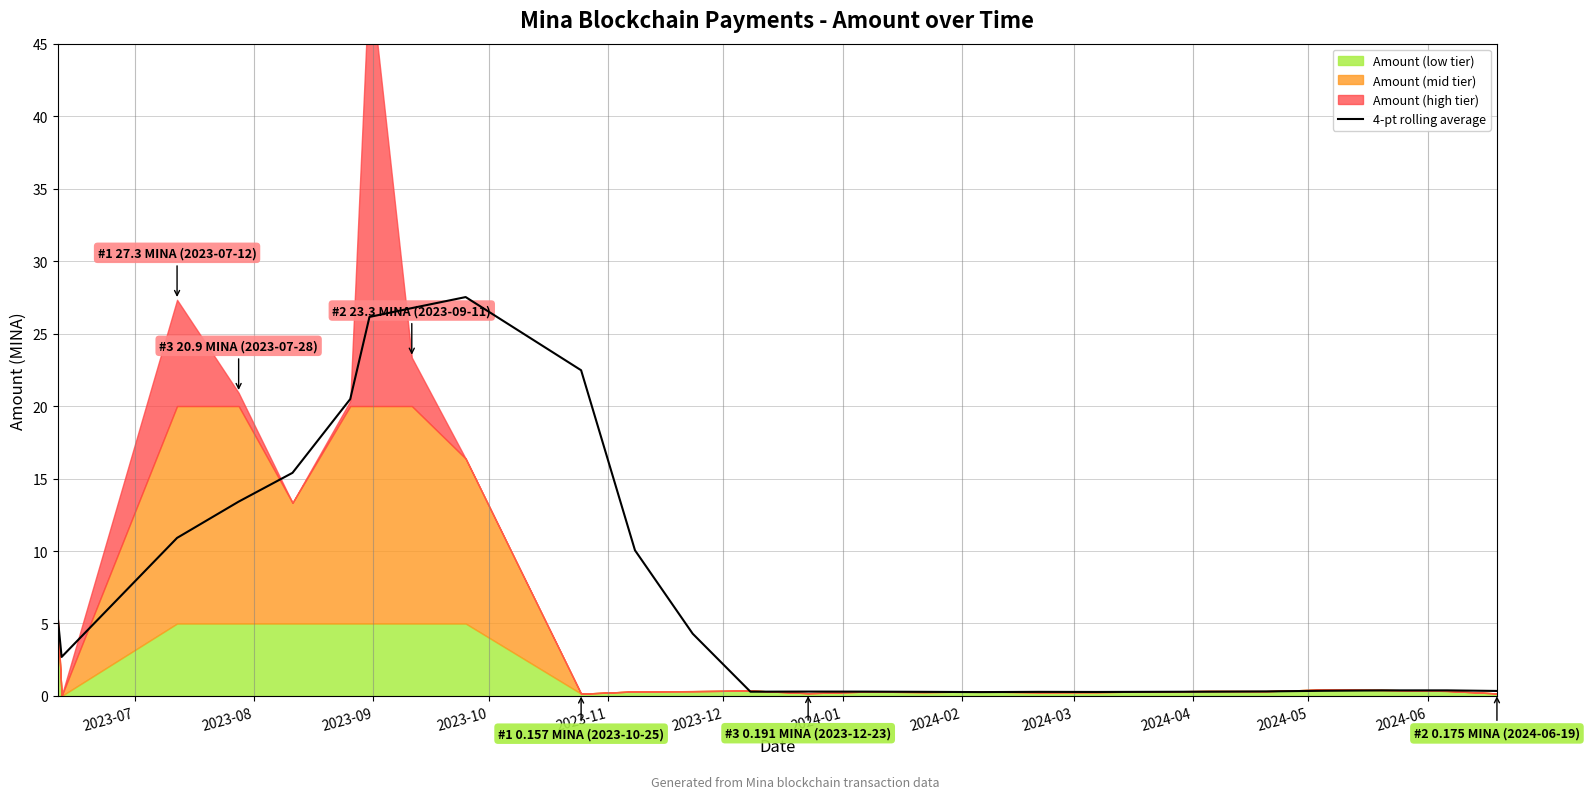

What is the value of the 17th point from the left?

0.3